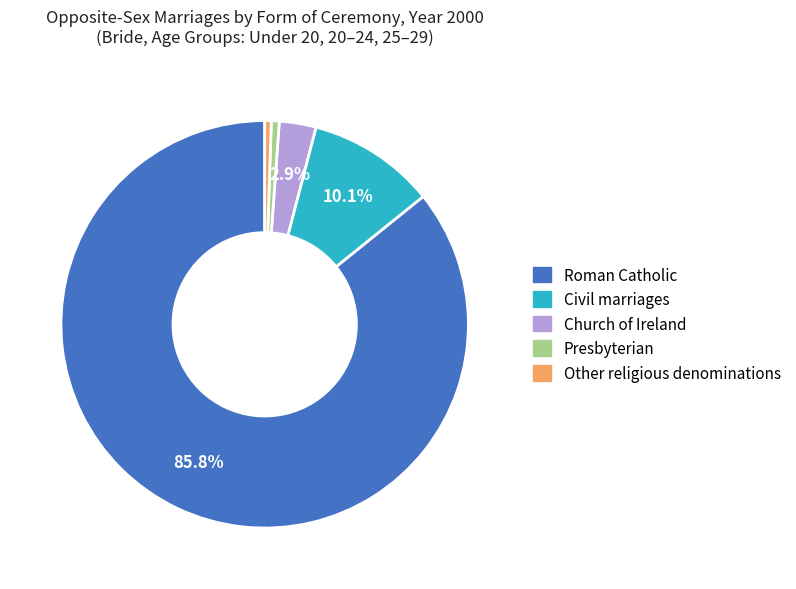

Is the sum of Other religious denominations and Presbyterian greater than half?

No